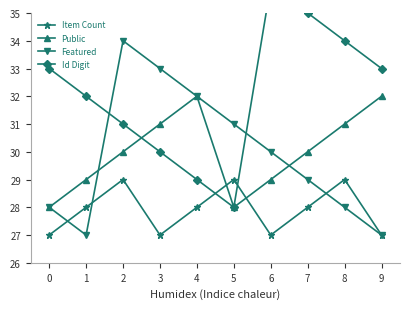

How many interior local valleys does the Id Digit series have?

1